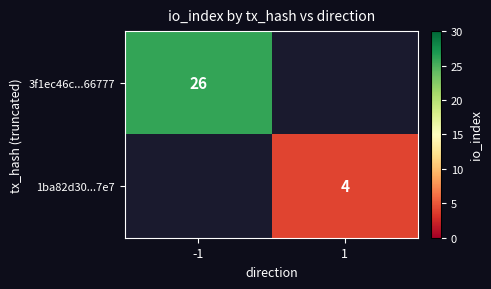

The value of 1ba82d30...7e7 at 1 is 4. True or false?

True